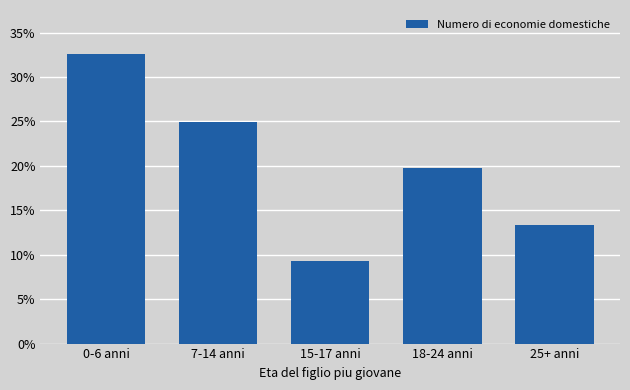

Reading left to right, transcribe all the data shown in this chart.

32.6	24.9	9.3	19.8	13.3